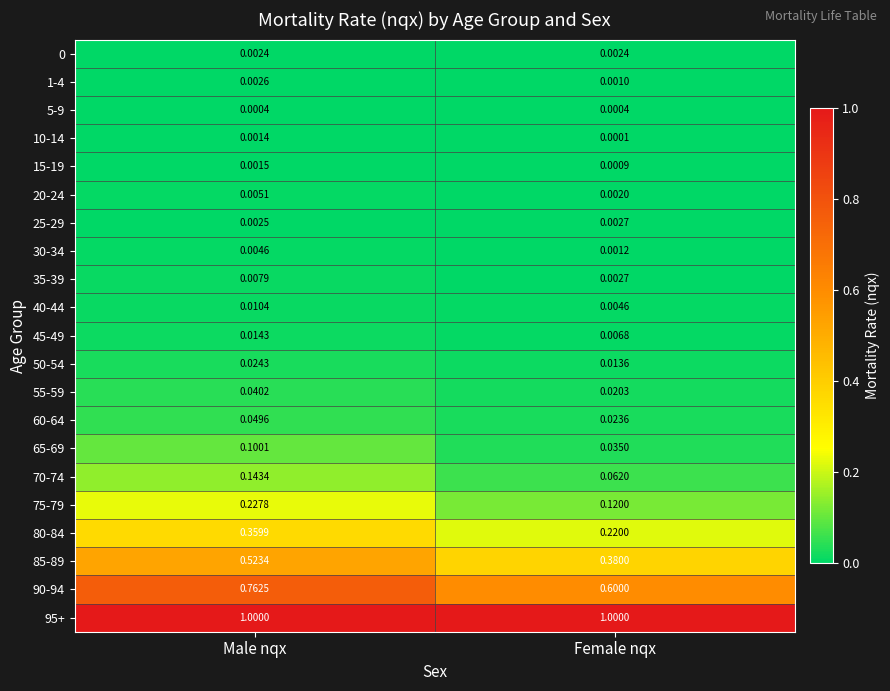

What is the total value across all series at Female nqx?

2.5